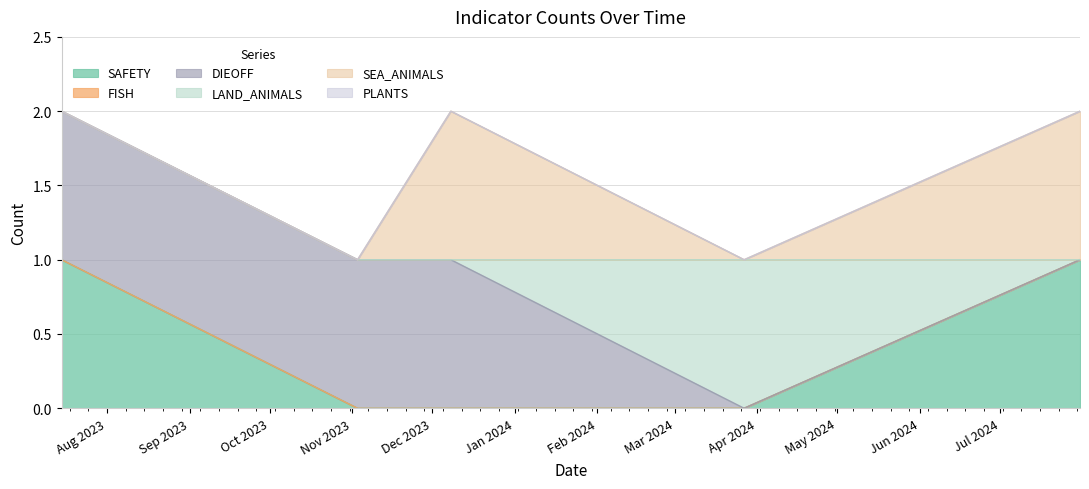

Reading left to right, what are all the values shown in this chart?

SAFETY: 1	0	0	0	1
FISH: 0	0	0	0	0
DIEOFF: 1	1	1	0	0
LAND_ANIMALS: 0	0	0	1	0
SEA_ANIMALS: 0	0	1	0	1
PLANTS: 0	0	0	0	0